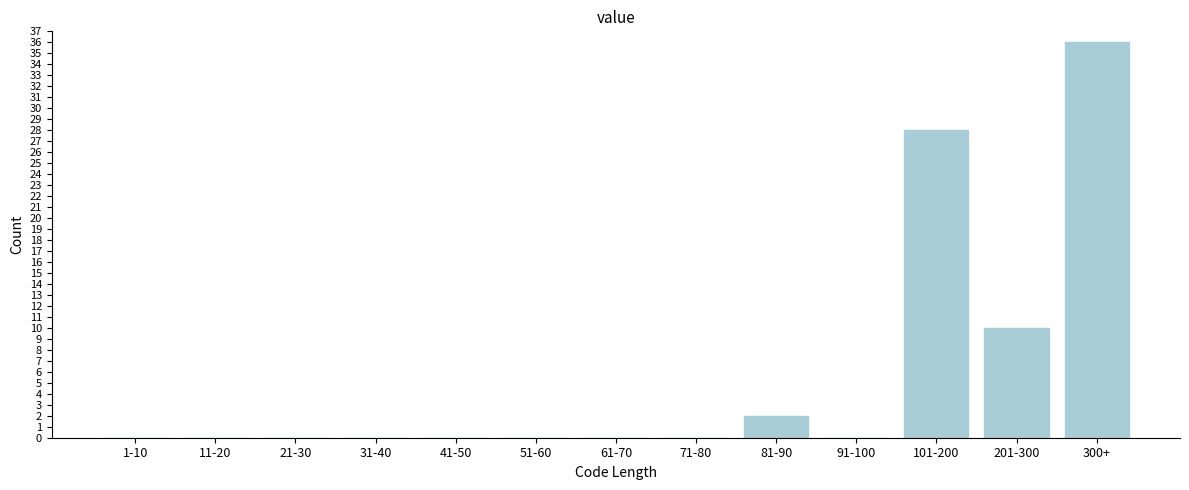

Reading left to right, list all the values displayed in this chart.

1-10=0	11-20=0	21-30=0	31-40=0	41-50=0	51-60=0	61-70=0	71-80=0	81-90=2	91-100=0	101-200=28	201-300=10	300+=36